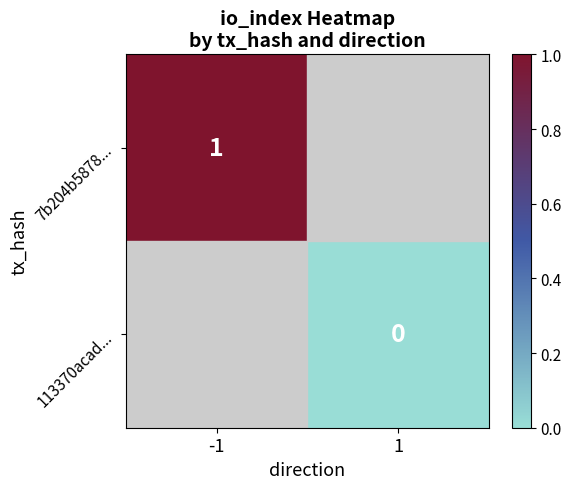

Is it true that 7b204b5878... equals 2 at -1?

False